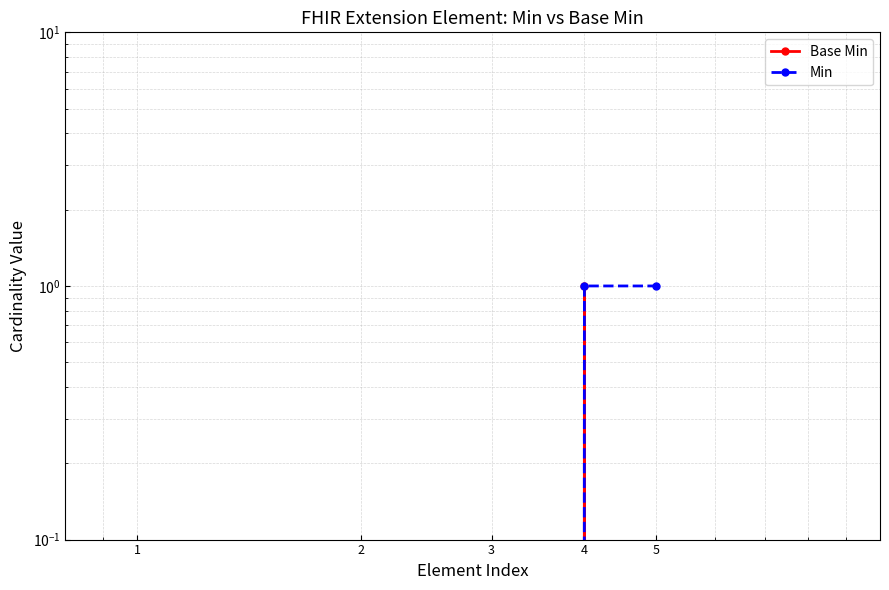

How many positive values does the Base Min series have?

1